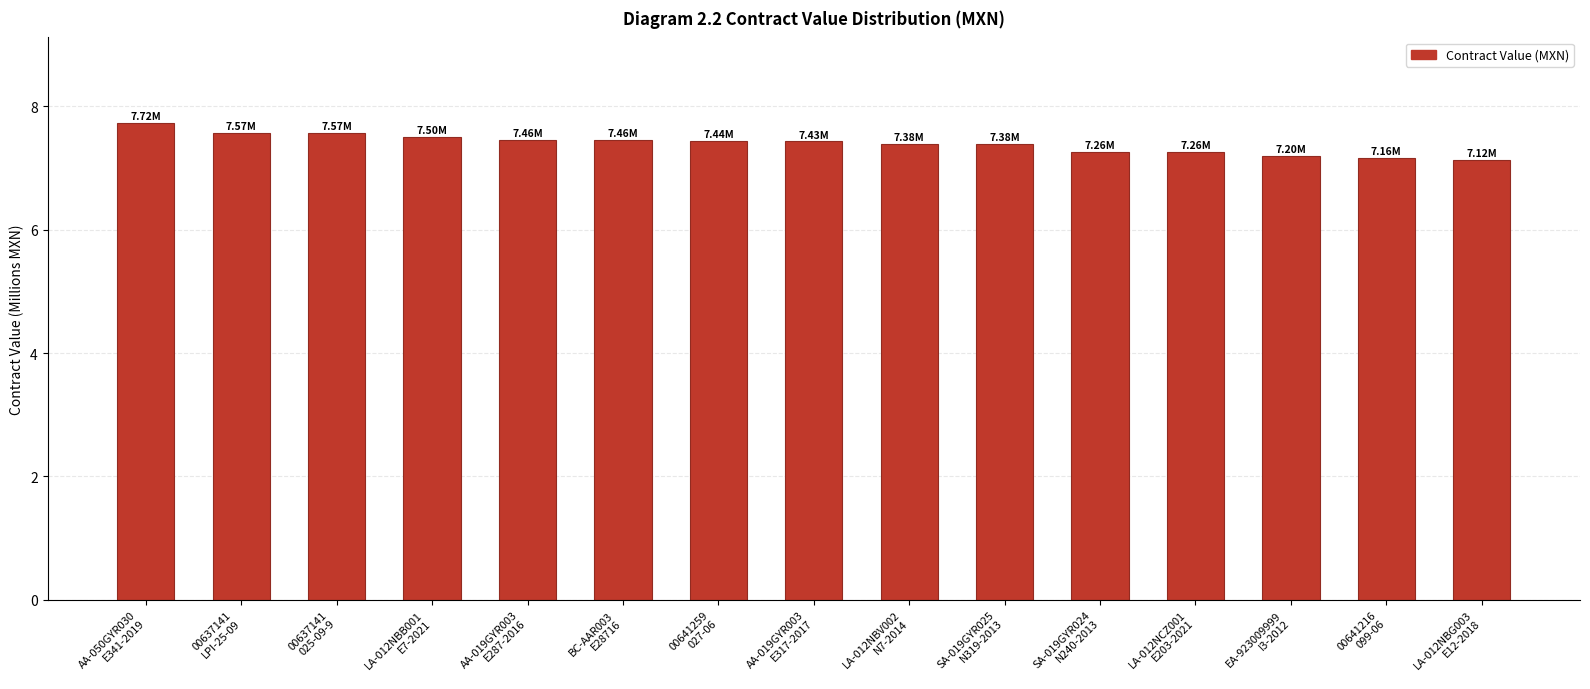

What is the value of the 9th bar from the left?

7.4